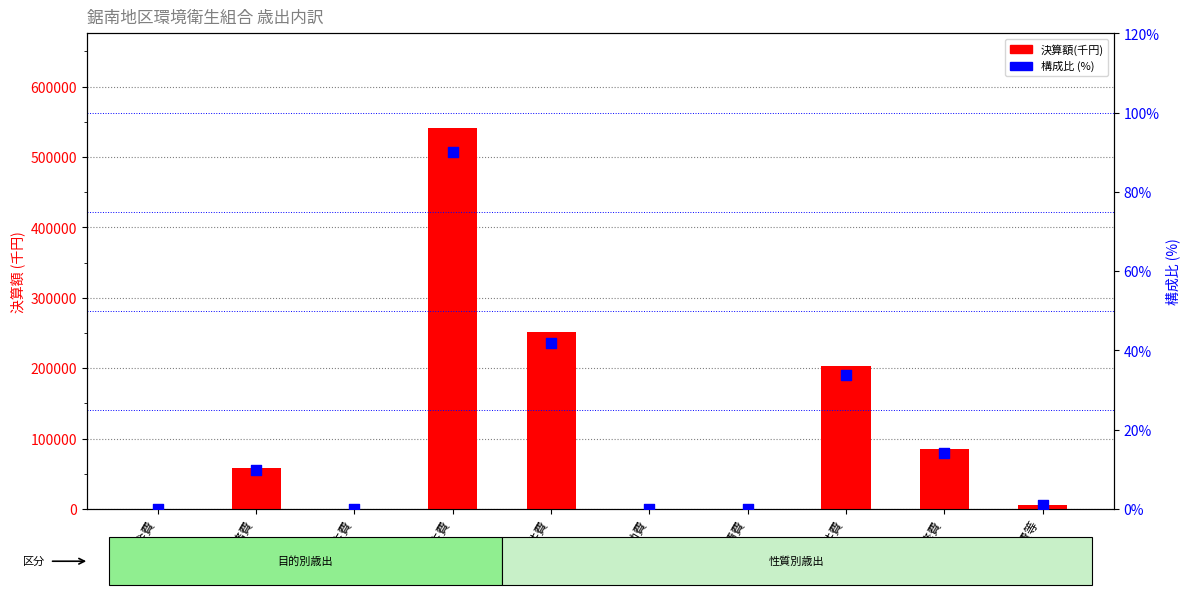

At which category is the sum across all series the highest?

衛生費